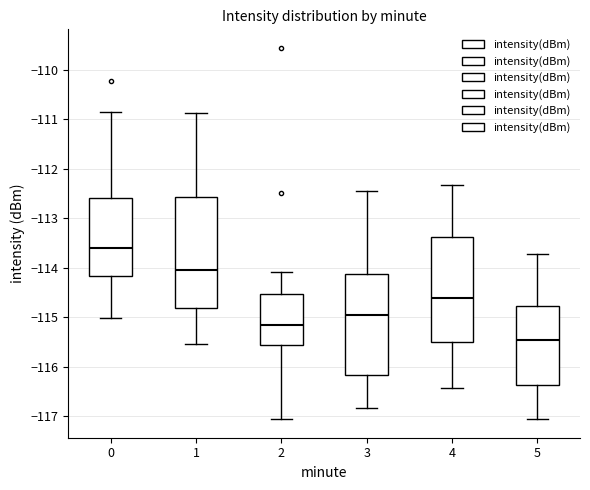

Which box's median line is the lowest?

5